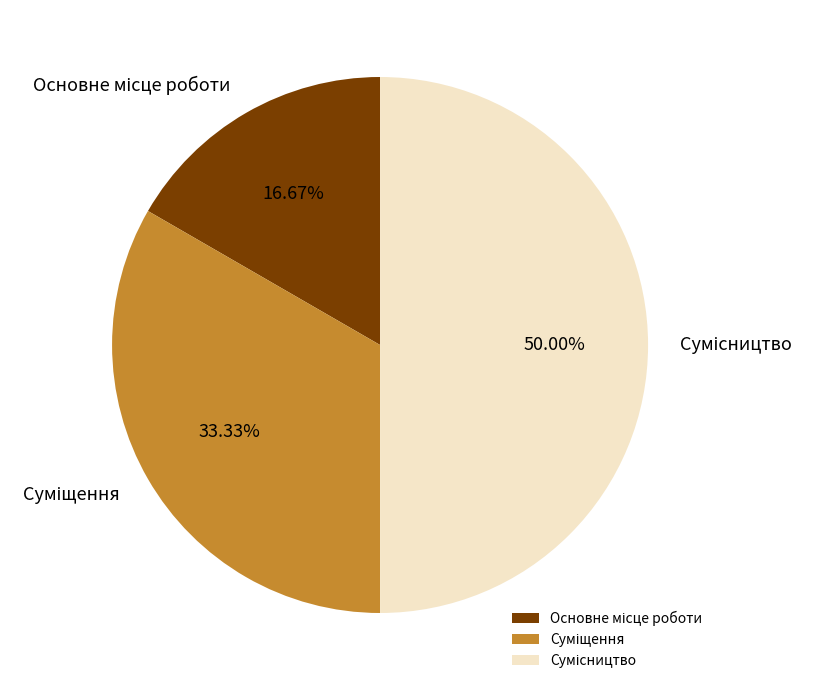

How many segments does this pie chart have?

3